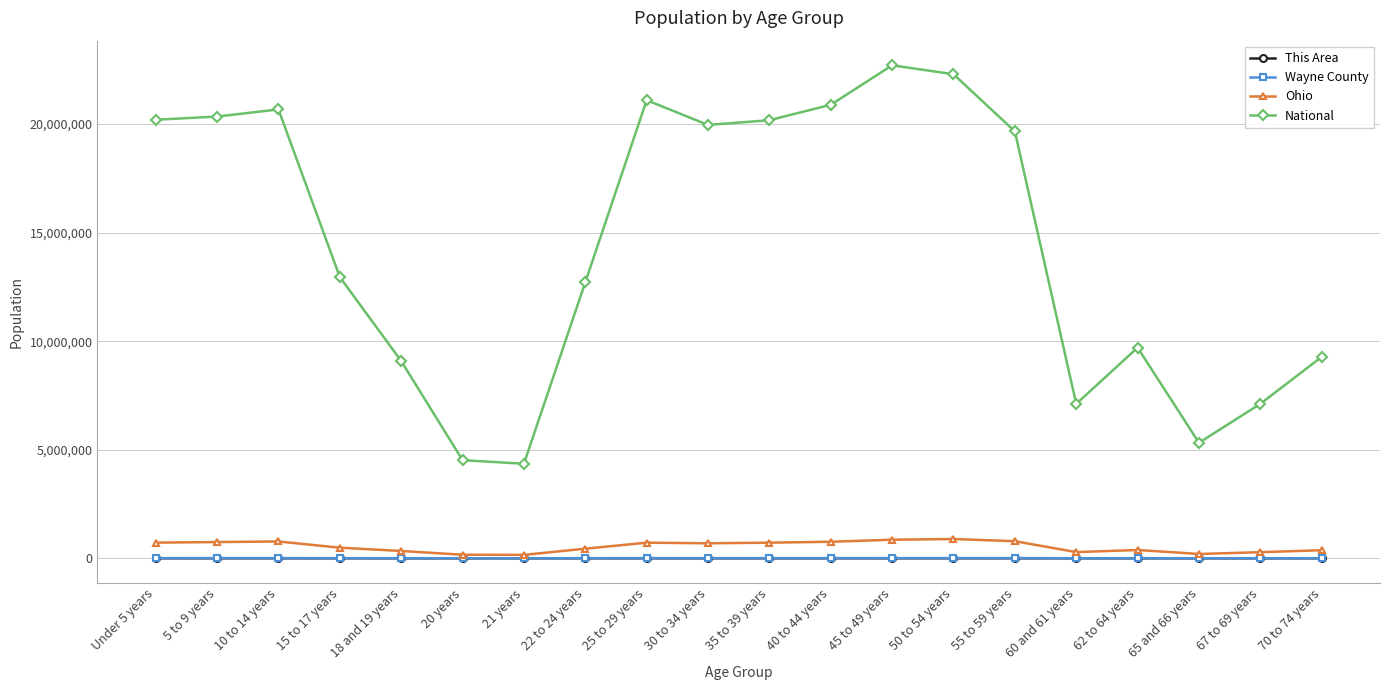

Where is the first local maximum for National?

10 to 14 years